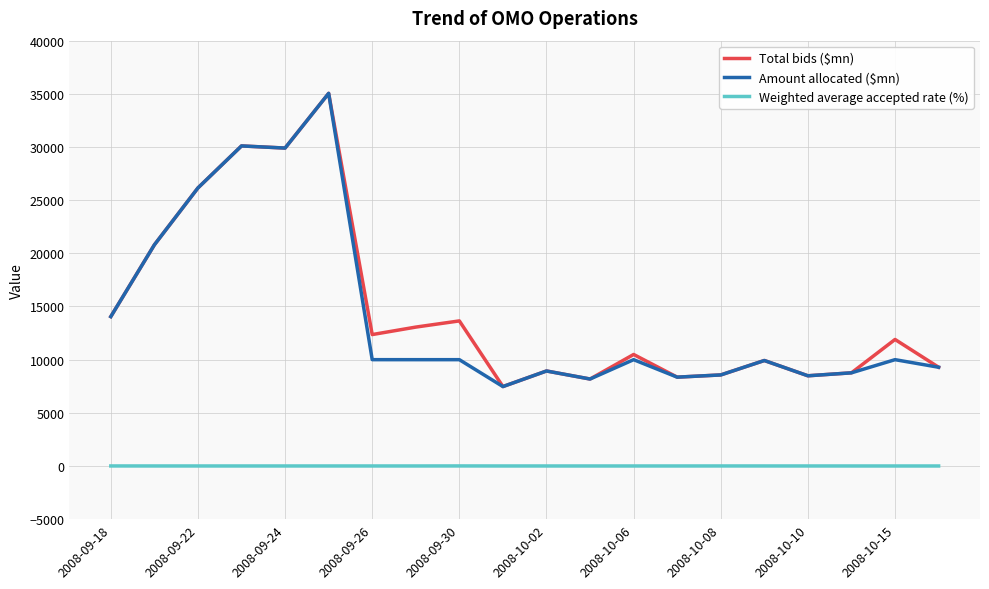

True or false: Total bids ($mn) and Weighted average accepted rate (%) cross at least once.

False